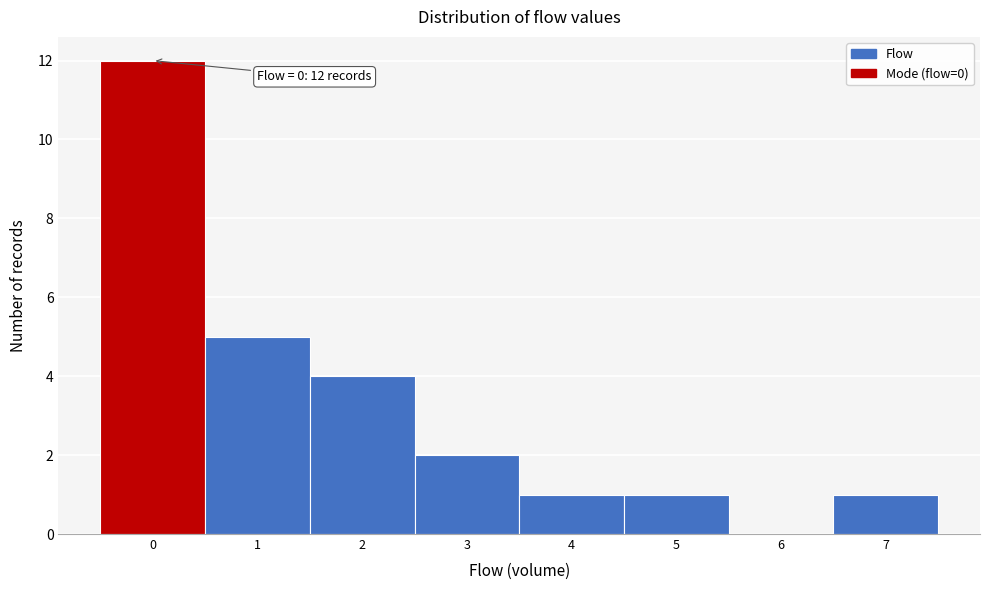

Reading left to right, transcribe all the data shown in this chart.

0=12	1=5	2=4	3=2	4=1	5=1	6=0	7=1